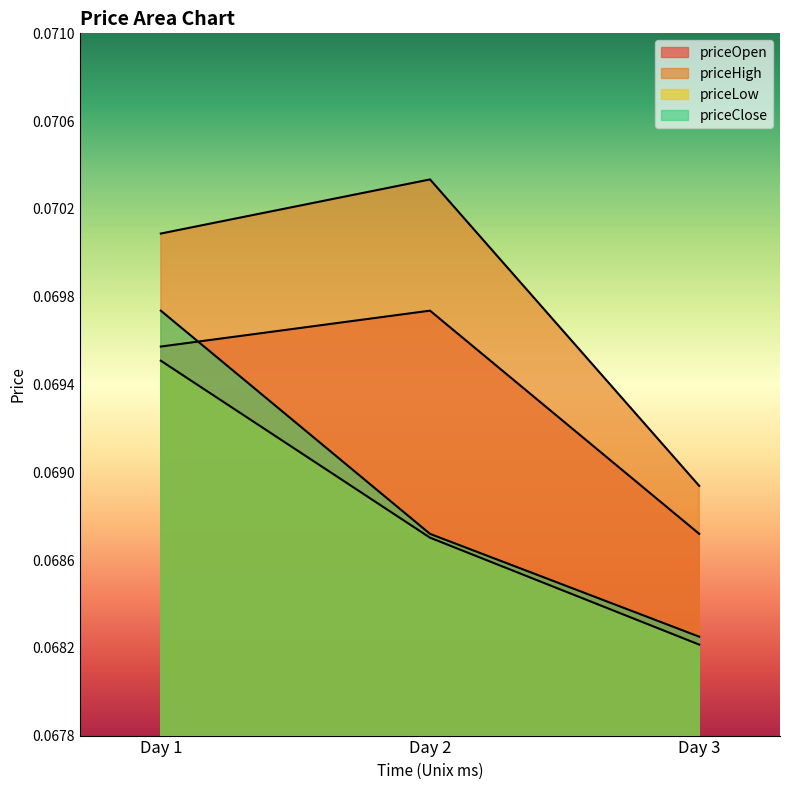

What is the approximate value of priceLow at Day 3?

0.1